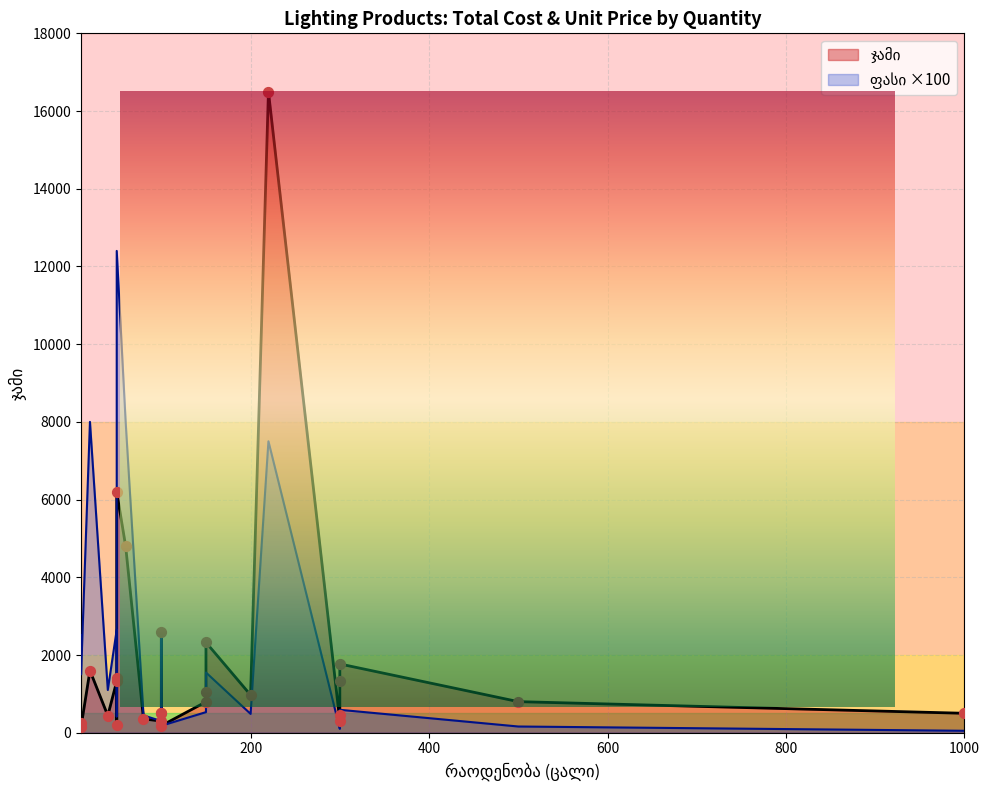

At how many categories does at least one series exceed 1091?

10